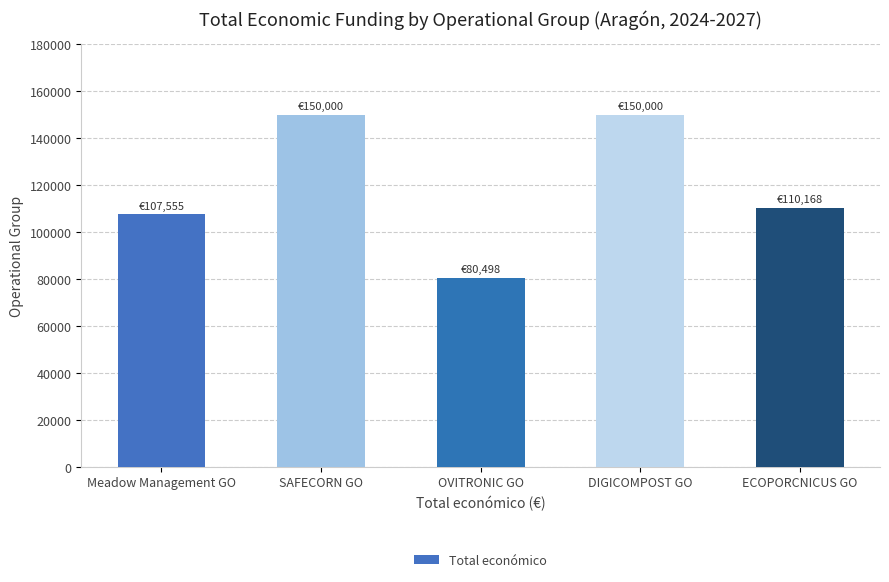

What is the sum of all values?

598221